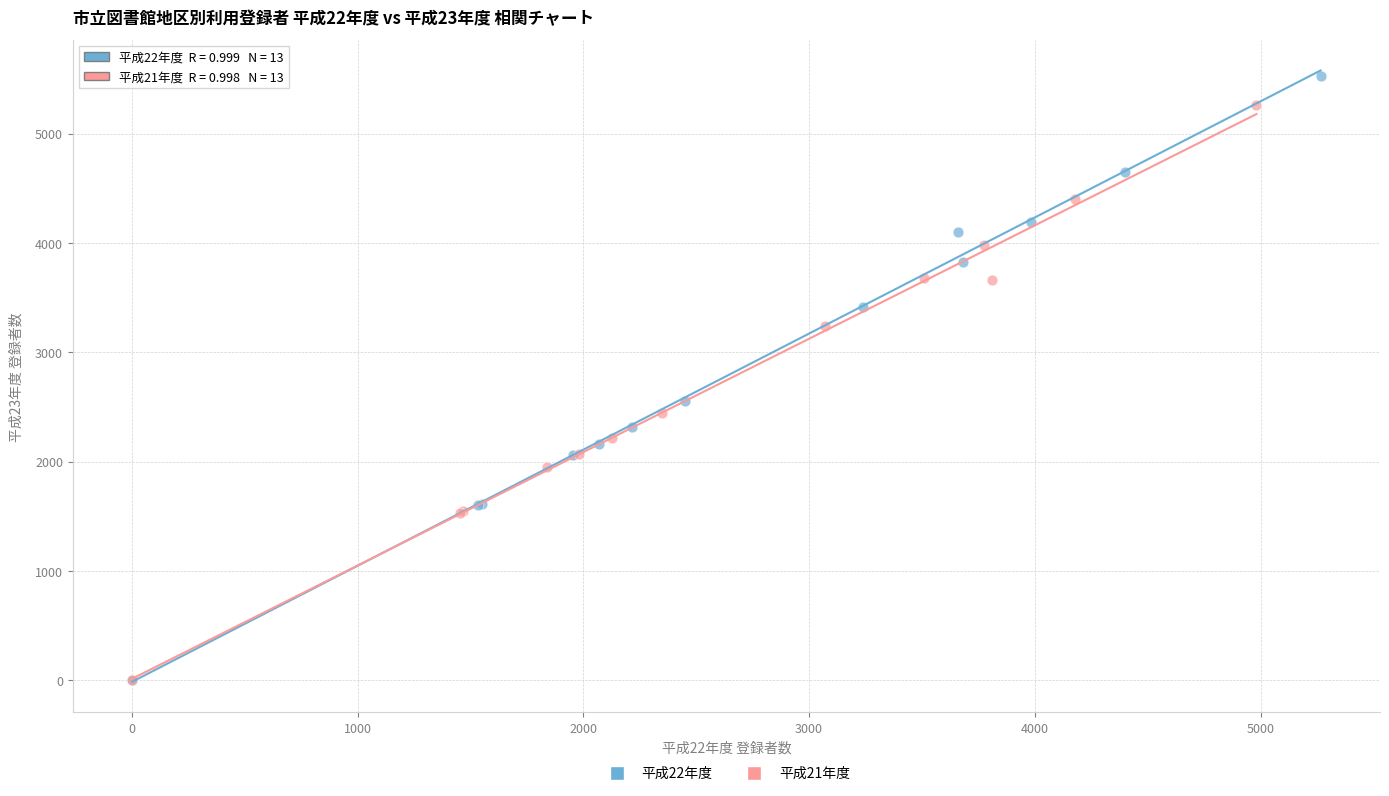

Which series has the largest Y range (max minus min)?

平成22年度